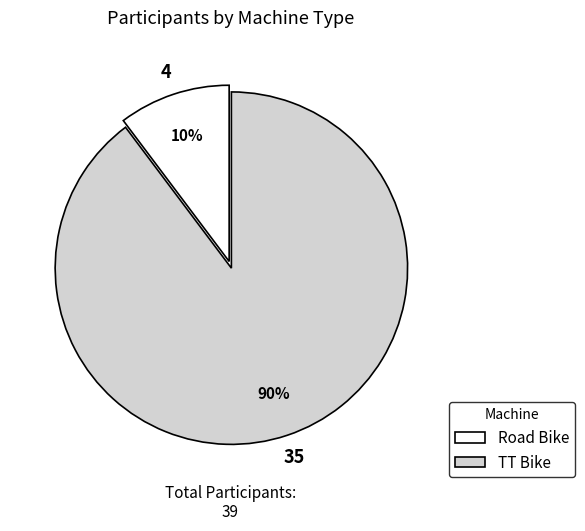

Which slice is the smallest?

Road Bike